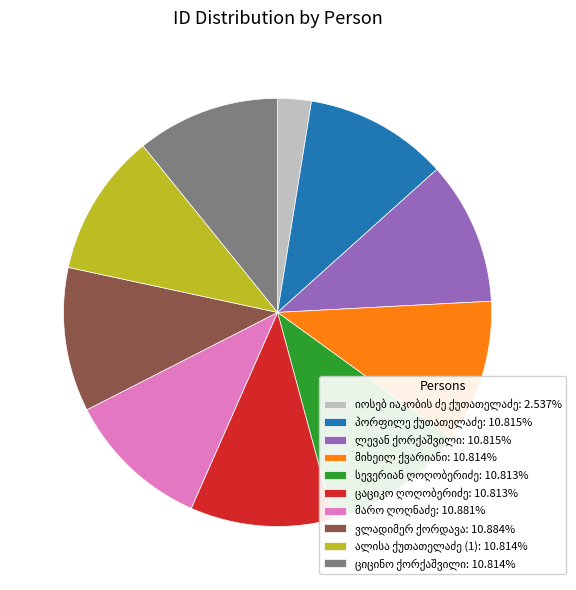

Is there any slice that represents more than half of the pie?

No